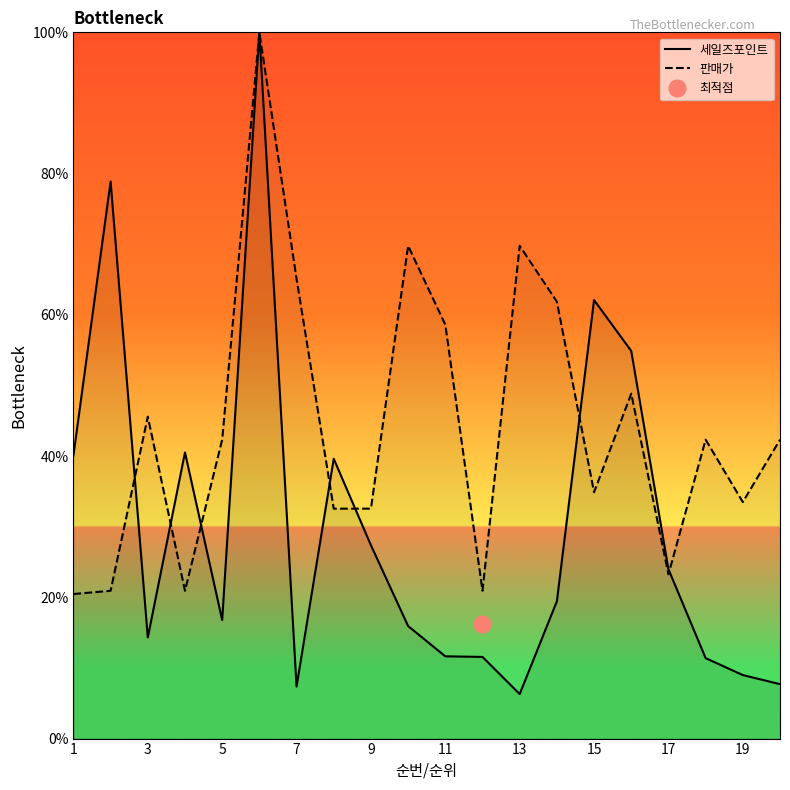

The 세일즈포인트 series shows 62.1 at 15. True or false?

True